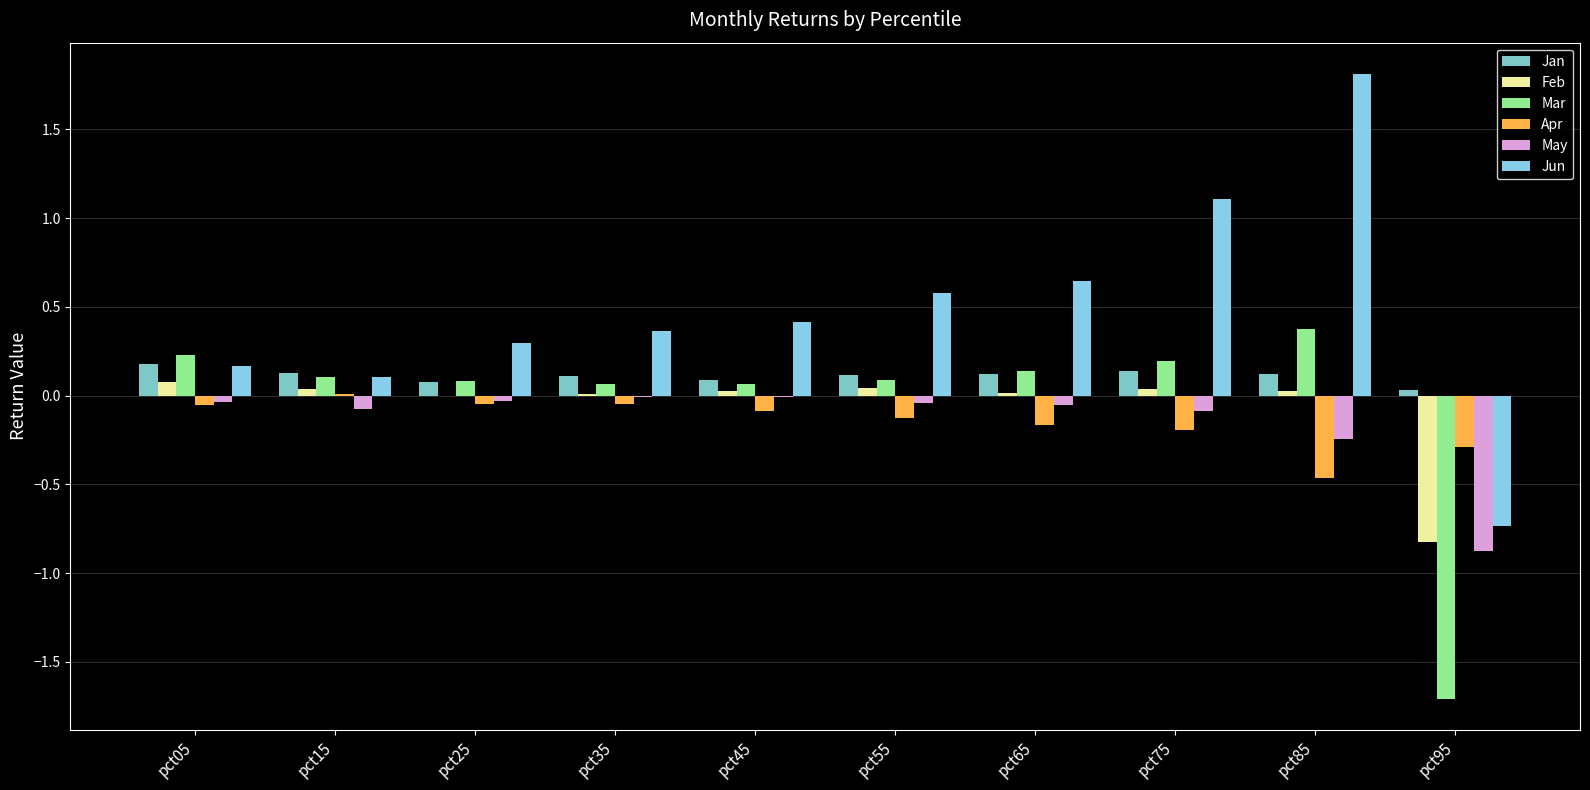

Count the number of categories in the chart.

10